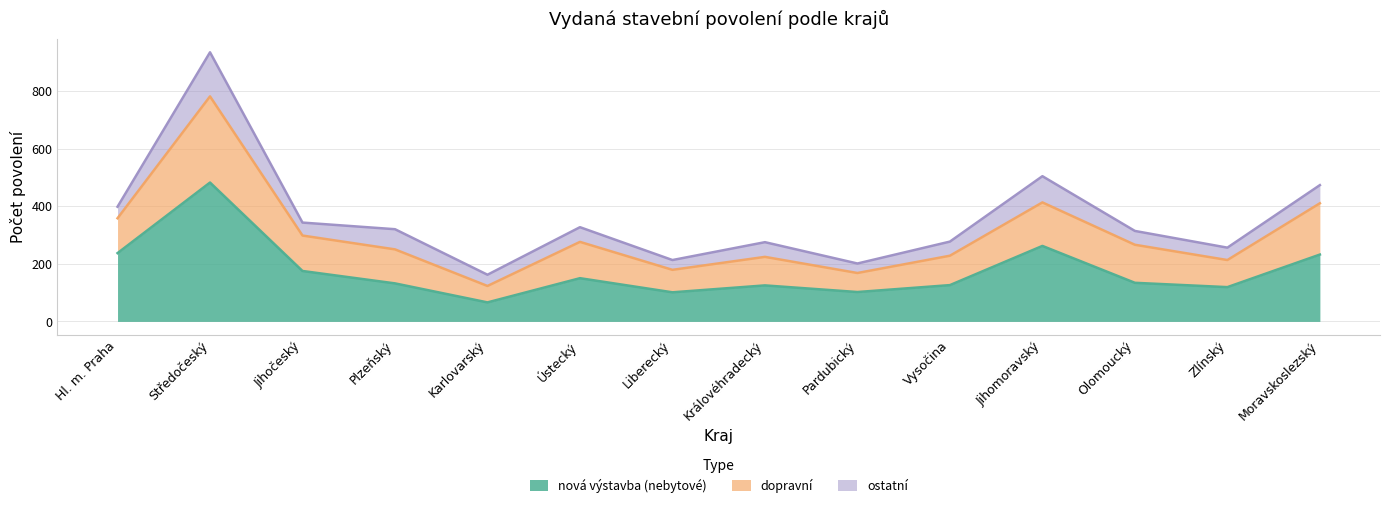

At which category is the sum across all series the highest?

Středočeský